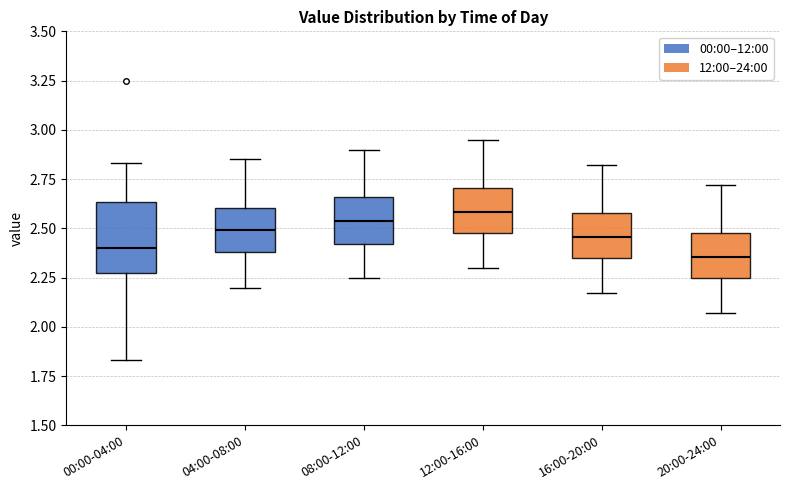

Reading left to right, read every box against the y-axis: the position of its median line, the range the box covers, and the ends of its whiskers. The values are not printed on the chart, so give them approximately, as read against the axis.

00:00-04:00: median 2.40, box 2.25 to 2.65, whiskers 1.85 to 2.85
04:00-08:00: median 2.50, box 2.40 to 2.60, whiskers 2.20 to 2.85
08:00-12:00: median 2.55, box 2.40 to 2.65, whiskers 2.25 to 2.90
12:00-16:00: median 2.60, box 2.50 to 2.70, whiskers 2.30 to 2.95
16:00-20:00: median 2.45, box 2.35 to 2.60, whiskers 2.15 to 2.80
20:00-24:00: median 2.35, box 2.25 to 2.50, whiskers 2.05 to 2.70